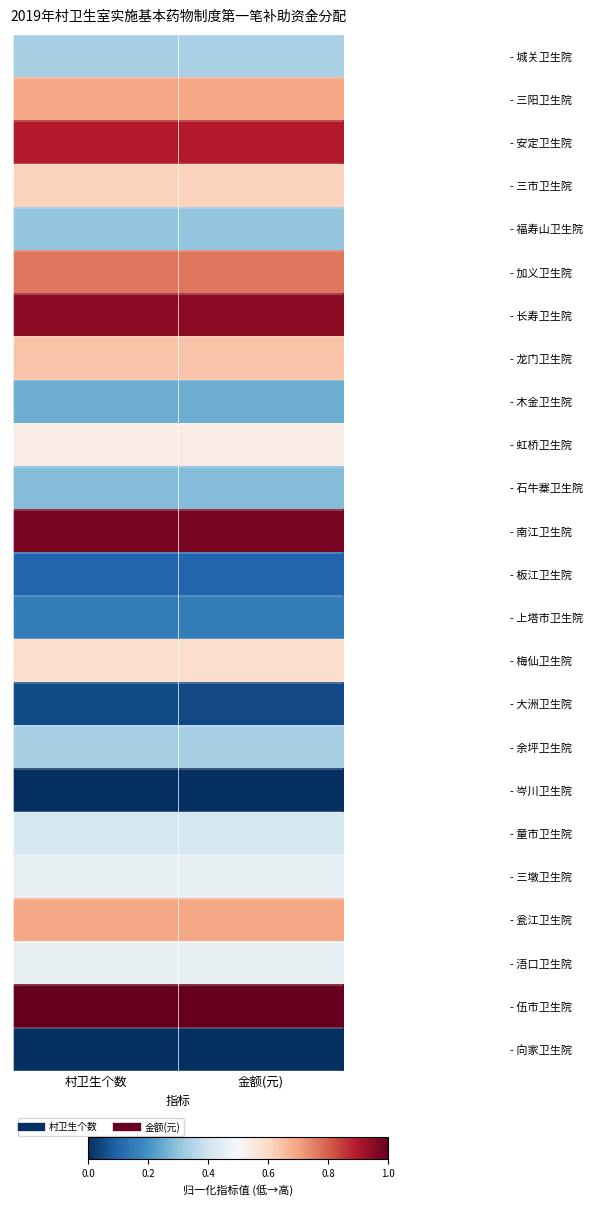

Reading right to left, extract all data points from this chart.

- 城关卫生院: 金额(元)=0.3	村卫生个数=0.3
- 三阳卫生院: 金额(元)=0.7	村卫生个数=0.7
- 安定卫生院: 金额(元)=0.9	村卫生个数=0.9
- 三市卫生院: 金额(元)=0.6	村卫生个数=0.6
- 福寿山卫生院: 金额(元)=0.3	村卫生个数=0.3
- 加义卫生院: 金额(元)=0.8	村卫生个数=0.8
- 长寿卫生院: 金额(元)=0.9	村卫生个数=0.9
- 龙门卫生院: 金额(元)=0.6	村卫生个数=0.6
- 木金卫生院: 金额(元)=0.3	村卫生个数=0.3
- 虹桥卫生院: 金额(元)=0.5	村卫生个数=0.5
- 石牛寨卫生院: 金额(元)=0.3	村卫生个数=0.3
- 南江卫生院: 金额(元)=1.0	村卫生个数=1.0
- 板江卫生院: 金额(元)=0.1	村卫生个数=0.1
- 上塔市卫生院: 金额(元)=0.2	村卫生个数=0.2
- 梅仙卫生院: 金额(元)=0.6	村卫生个数=0.6
- 大洲卫生院: 金额(元)=0.1	村卫生个数=0.1
- 余坪卫生院: 金额(元)=0.3	村卫生个数=0.3
- 岑川卫生院: 金额(元)=0.0	村卫生个数=0.0
- 童市卫生院: 金额(元)=0.4	村卫生个数=0.4
- 三墩卫生院: 金额(元)=0.5	村卫生个数=0.5
- 瓮江卫生院: 金额(元)=0.7	村卫生个数=0.7
- 浯口卫生院: 金额(元)=0.5	村卫生个数=0.5
- 伍市卫生院: 金额(元)=1.0	村卫生个数=1.0
- 向家卫生院: 金额(元)=0.0	村卫生个数=0.0